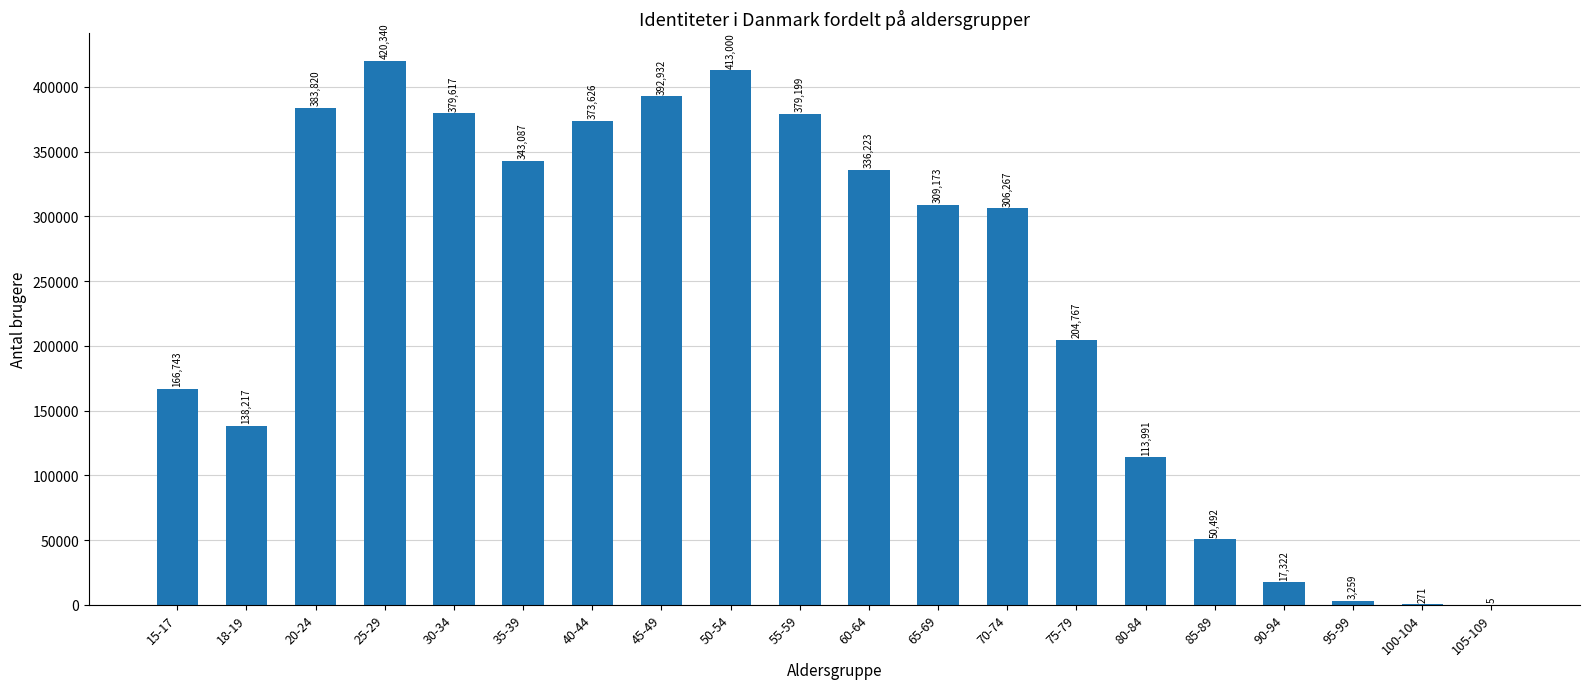

What is the ratio of the value at 15-17 to the value at 35-39?

0.5